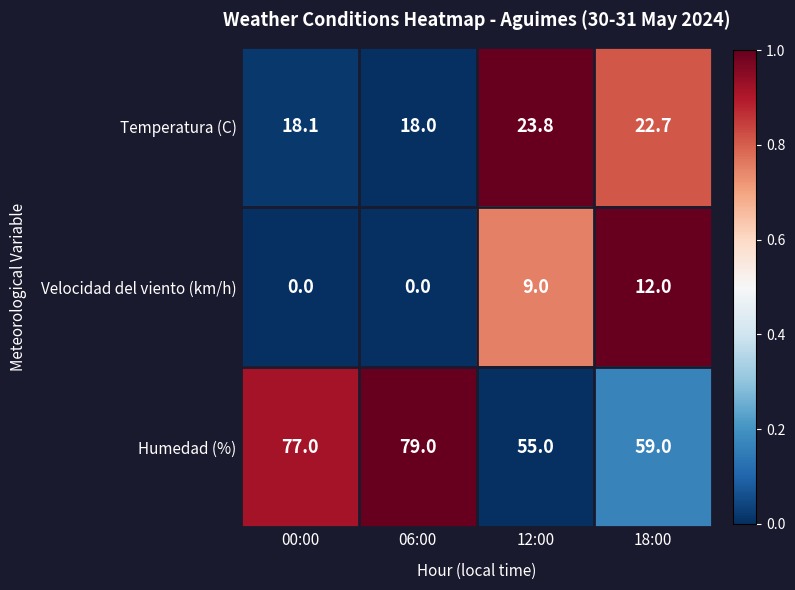

What is the difference between the Humedad (%) values at 00:00 and 18:00?

18.0